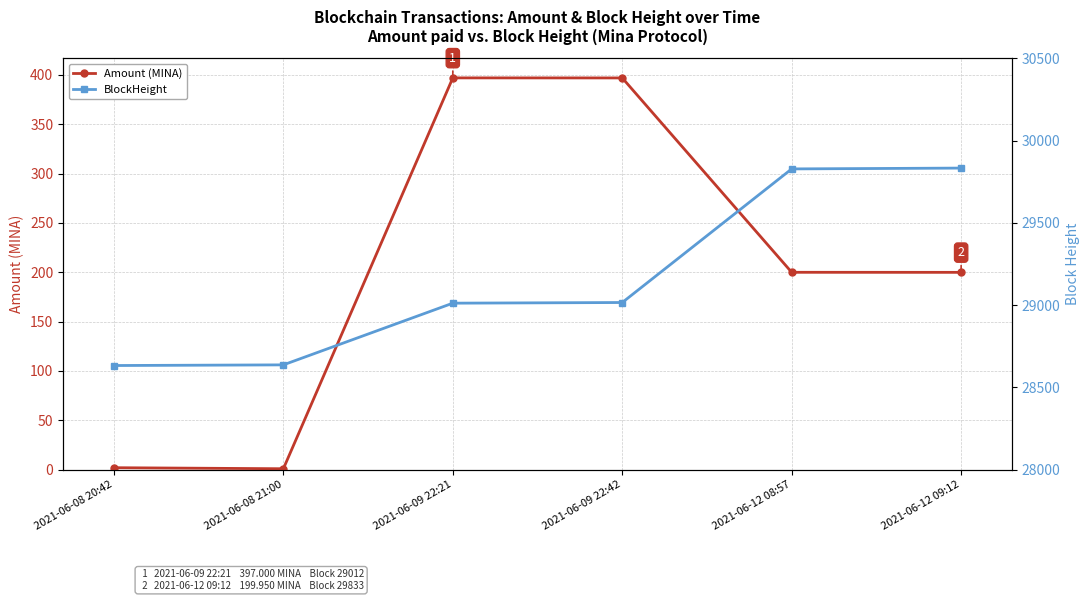

Between 2021-06-08 20:42 and 2021-06-09 22:42, which series saw the biggest shift?

Amount (MINA)